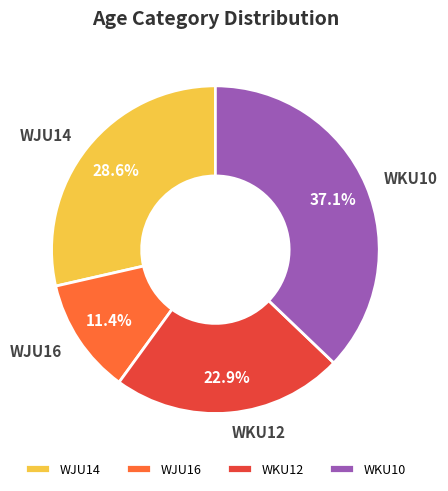

Approximately how many times larger is the value at WJU16 compared to WJU14?

0.4